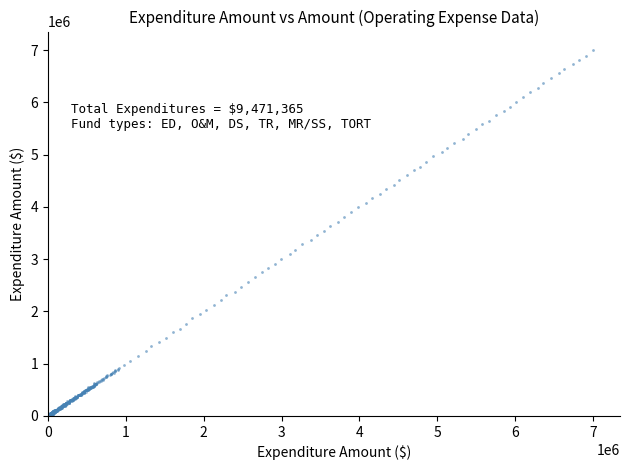

What is the range of Y values (max minus min)?

7018996.2